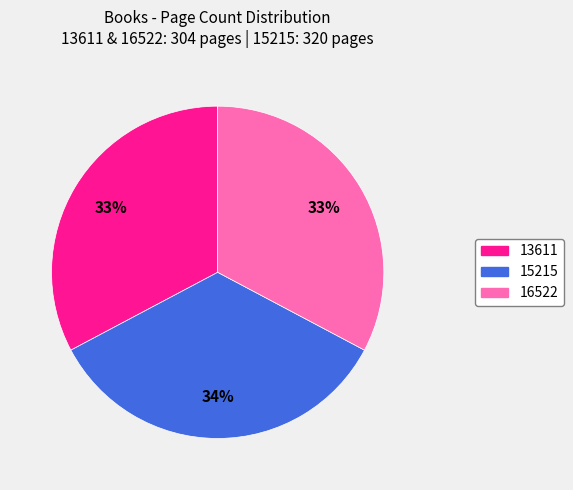

Do 15215 and 16522 together represent more than half of the pie?

Yes